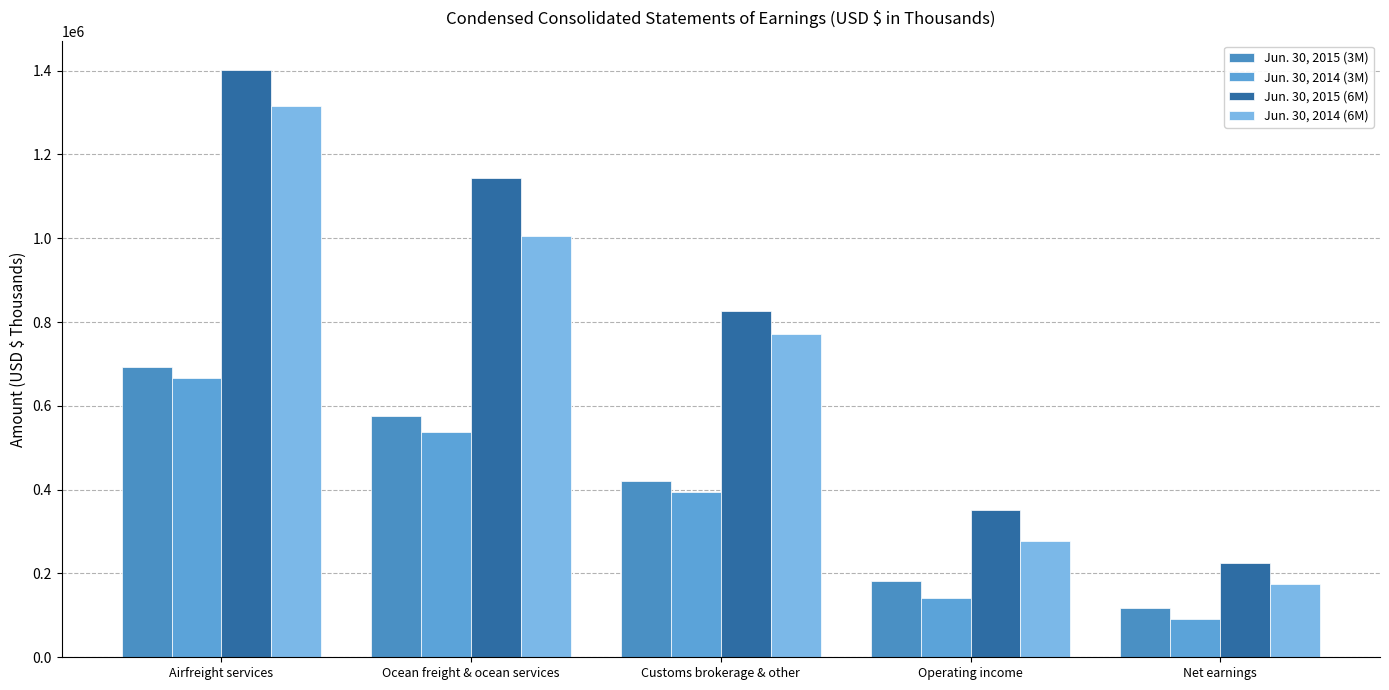

True or false: Jun. 30, 2014 (6M) has a value of 1013657 at Customs brokerage & other.

False